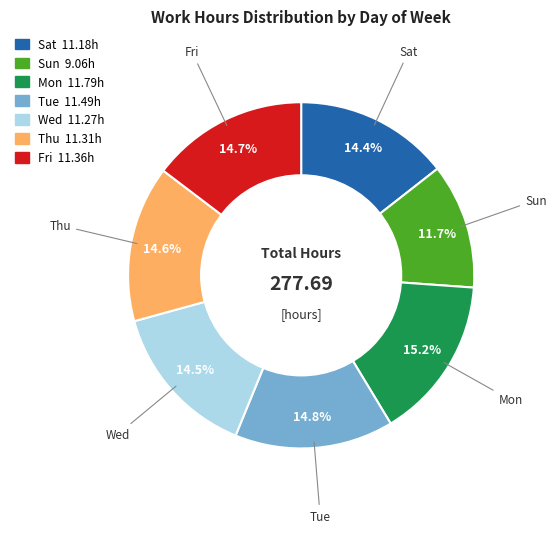

Is the sum of Mon and Tue greater than half?

No